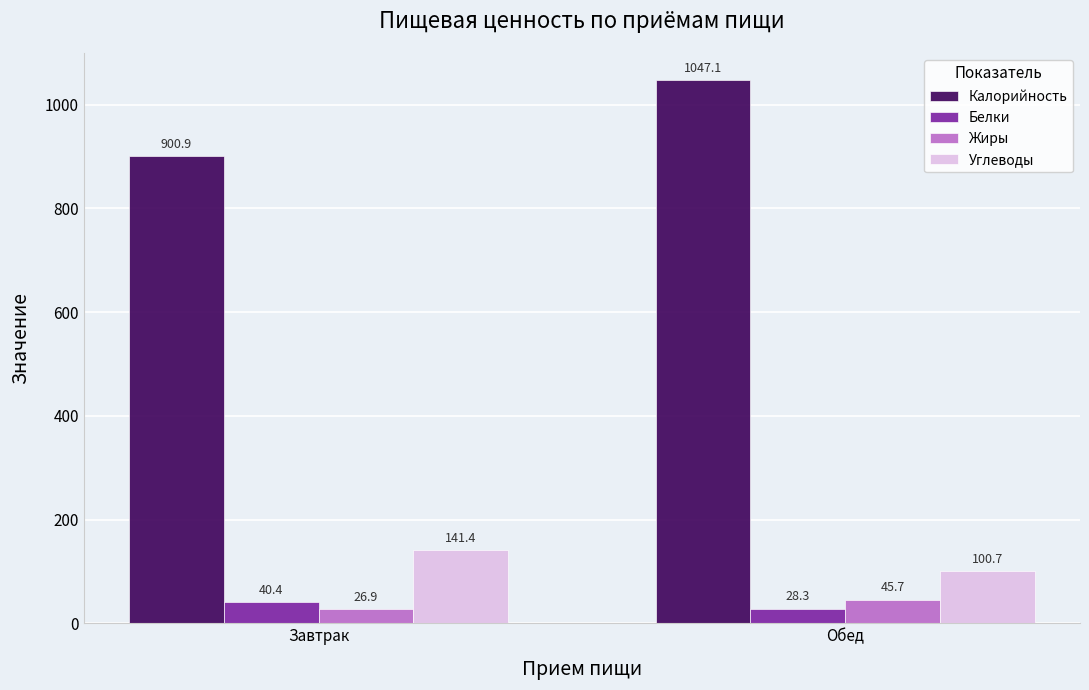

Rank the series at Обед from lowest to highest value.

Белки, Жиры, Углеводы, Калорийность